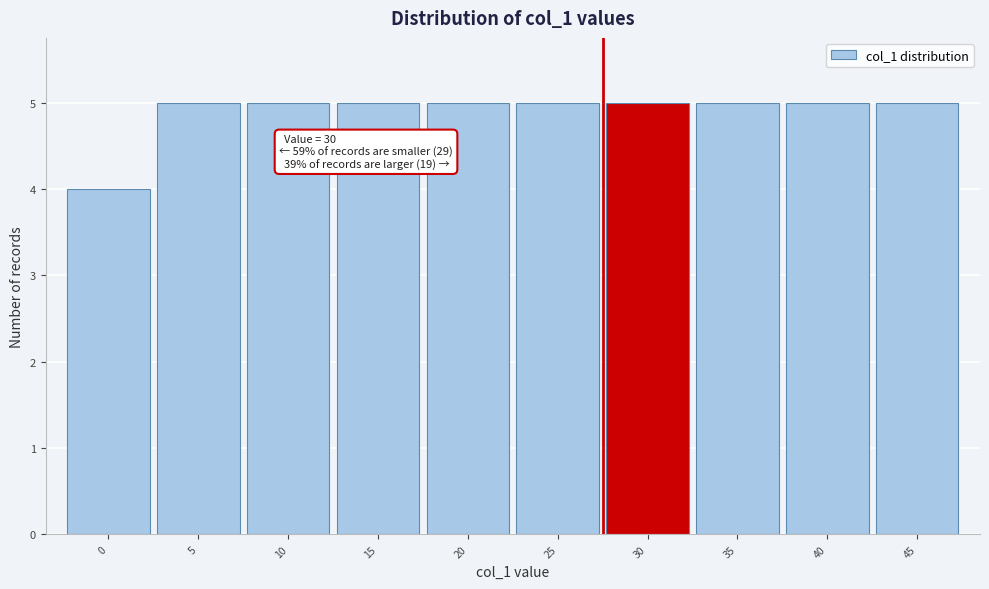

Reading left to right, list all the values displayed in this chart.

0=4	5=5	10=5	15=5	20=5	25=5	30=5	35=5	40=5	45=5